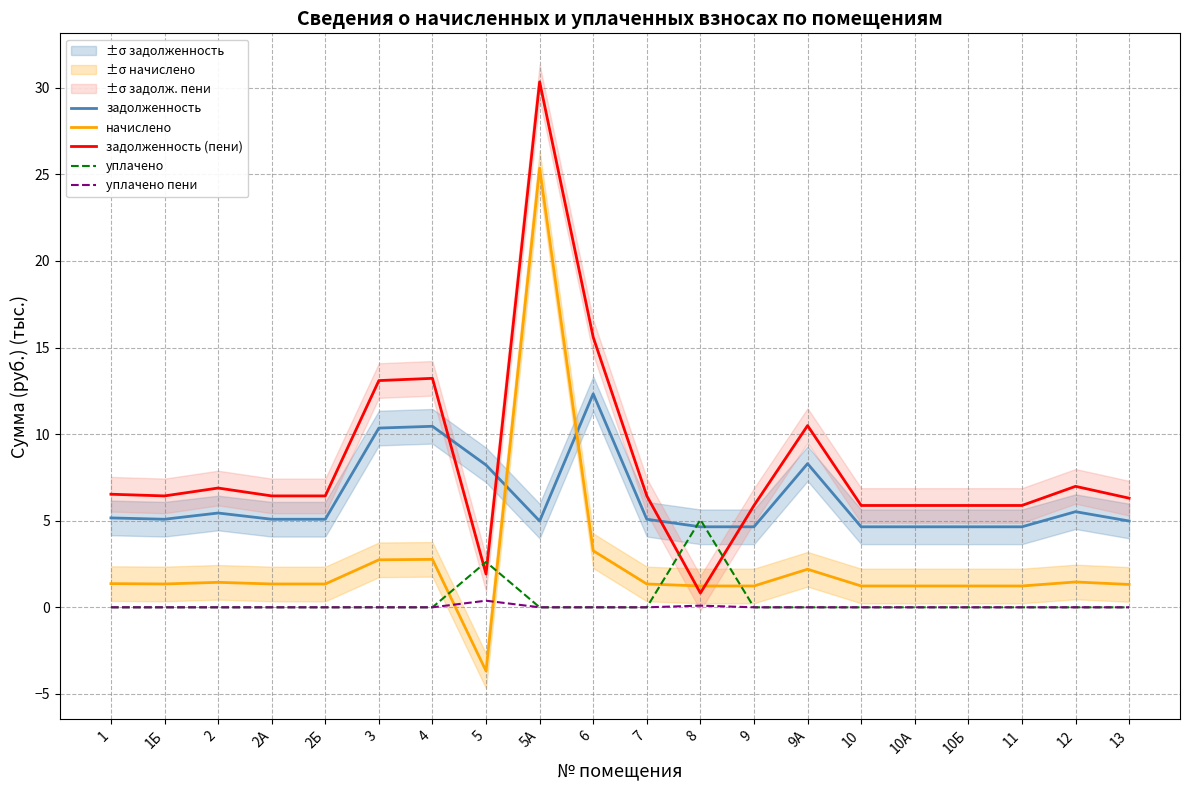

Reading right to left, list all the values displayed in this chart.

задолженность: 5.0	5.5	4.6	4.6	4.6	4.6	8.3	4.6	4.6	5.1	12.3	5.0	8.2	10.5	10.3	5.1	5.1	5.4	5.1	5.2
начислено: 1.3	1.5	1.2	1.2	1.2	1.2	2.2	1.2	1.2	1.3	3.3	25.4	-3.7	2.8	2.7	1.3	1.3	1.4	1.3	1.4
задолженность (пени): 6.3	7.0	5.9	5.9	5.9	5.9	10.5	5.9	0.8	6.4	15.6	30.3	1.9	13.2	13.1	6.4	6.4	6.9	6.4	6.5
уплачено: 0.0	0.0	0.0	0.0	0.0	0.0	0.0	0.0	5.1	0.0	0.0	0.0	2.6	0.0	0.0	0.0	0.0	0.0	0.0	0.0
уплачено пени: 0.0	0.0	0.0	0.0	0.0	0.0	0.0	0.0	0.1	0.0	0.0	0.0	0.4	0.0	0.0	0.0	0.0	0.0	0.0	0.0